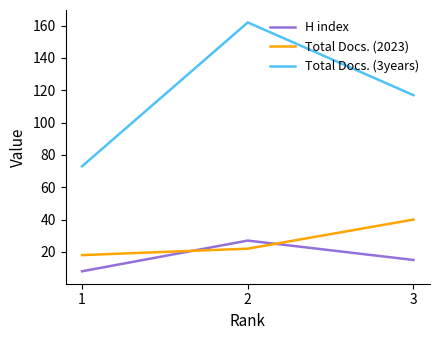

At which category is the sum across all series the highest?

2